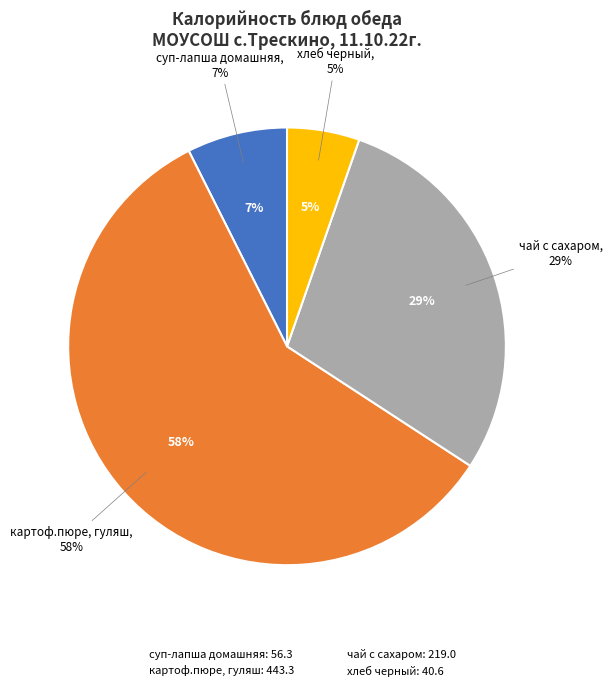

Rank the categories by value from highest to lowest.

картоф.пюре, гуляш, чай с сахаром, суп-лапша домашняя, хлеб черный